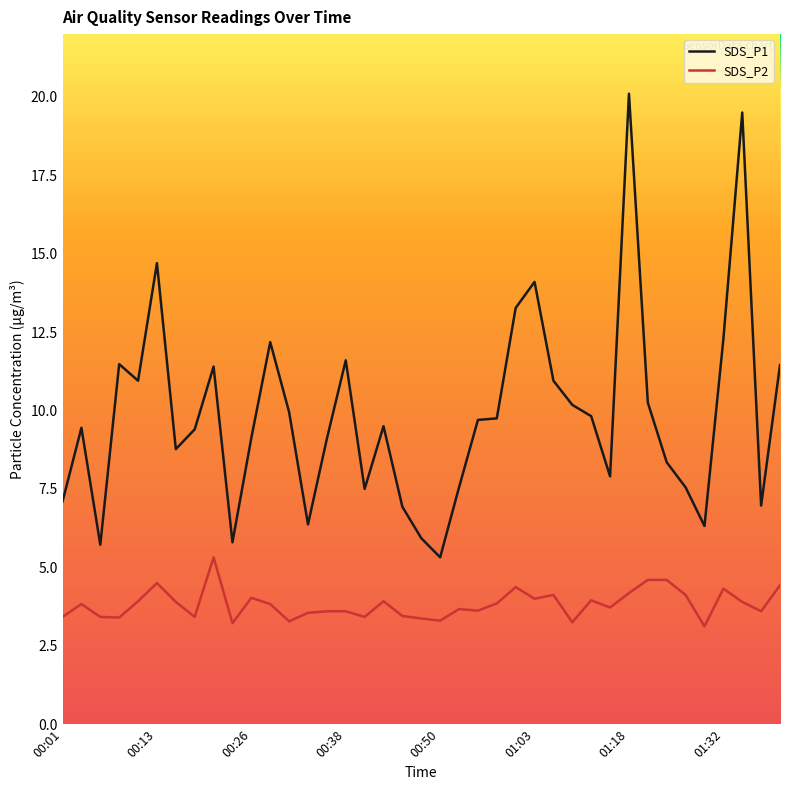

Which series has the widest spread of values?

SDS_P1